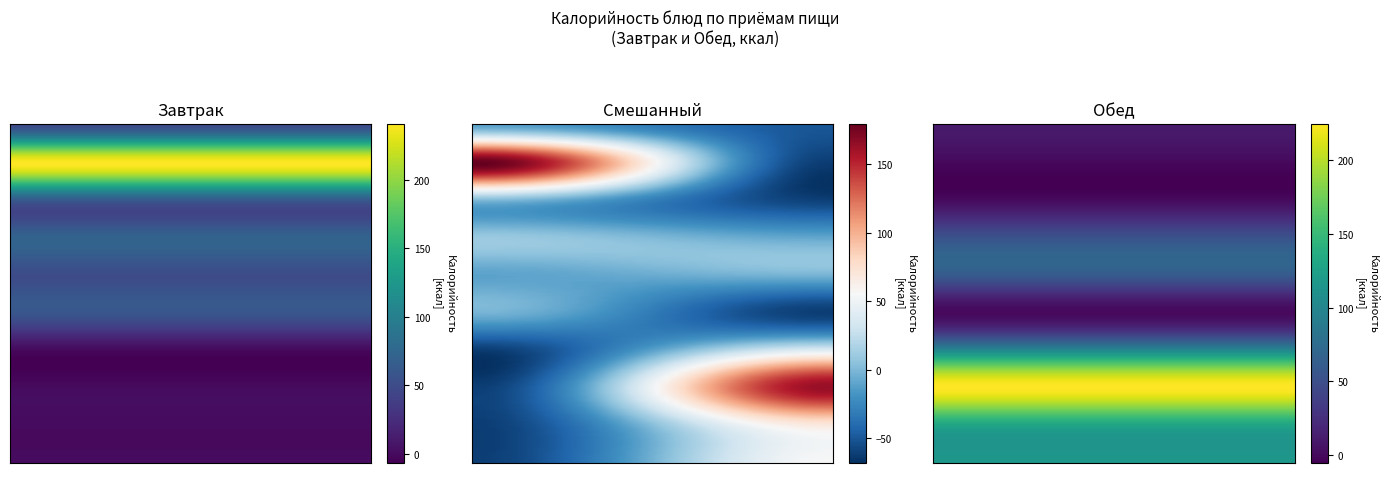

What is the difference between the second highest and second lowest values in the Обед series?

51.2